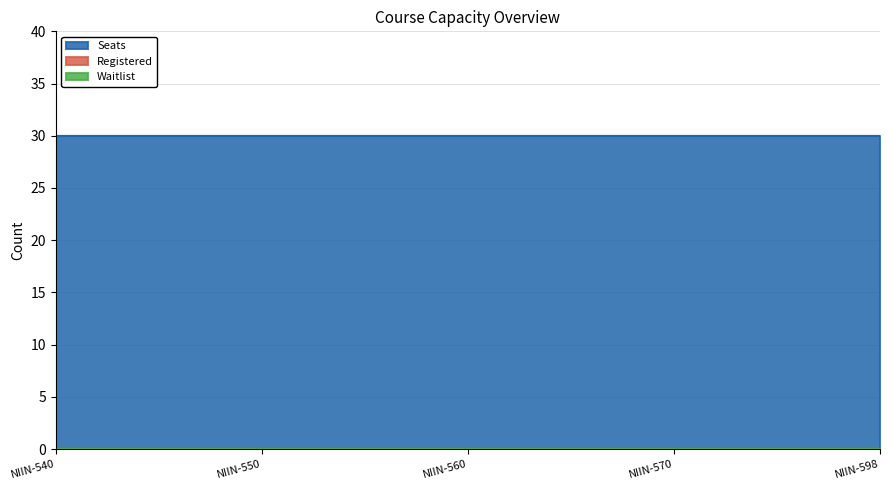

True or false: Registered and Waitlist intersect in this chart.

False